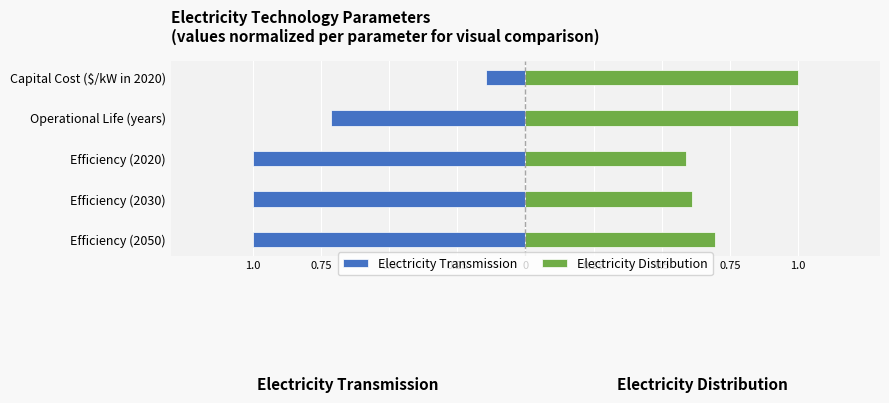

How many bars are there in each group?

2